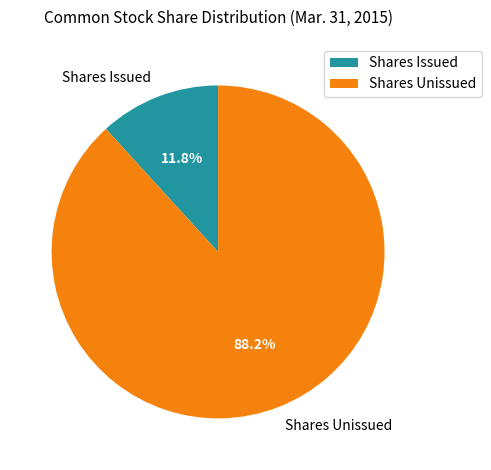

Rank the categories by value from lowest to highest.

Shares Issued, Shares Unissued